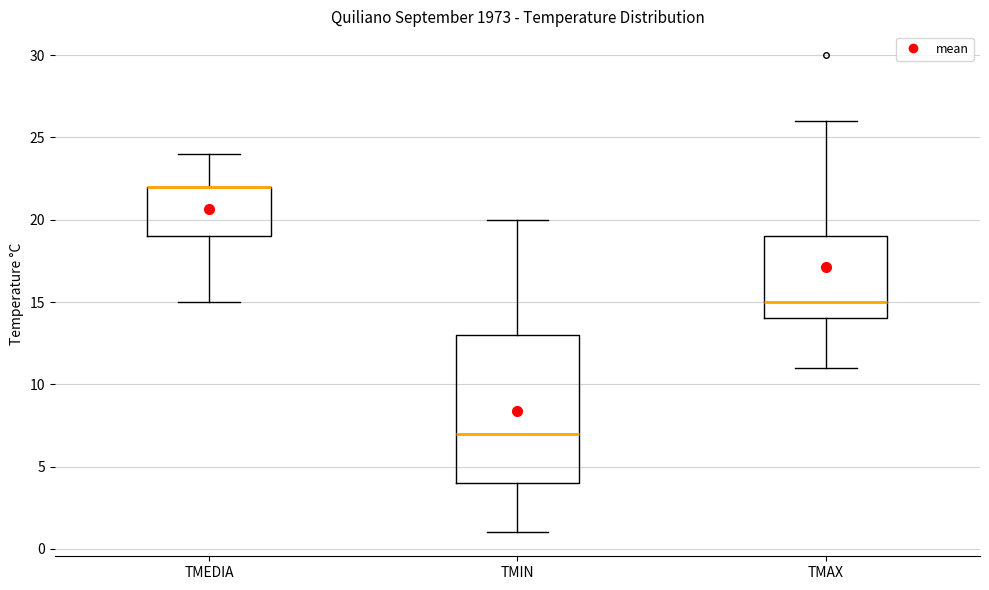

Comparing the boxes themselves (not the whiskers), which one is the tallest?

TMIN